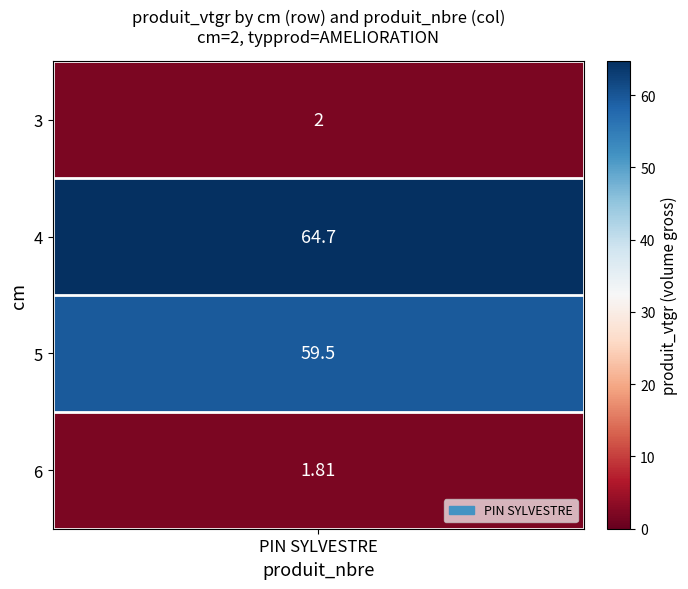

At which category does the chart reach its minimum across all series?

6